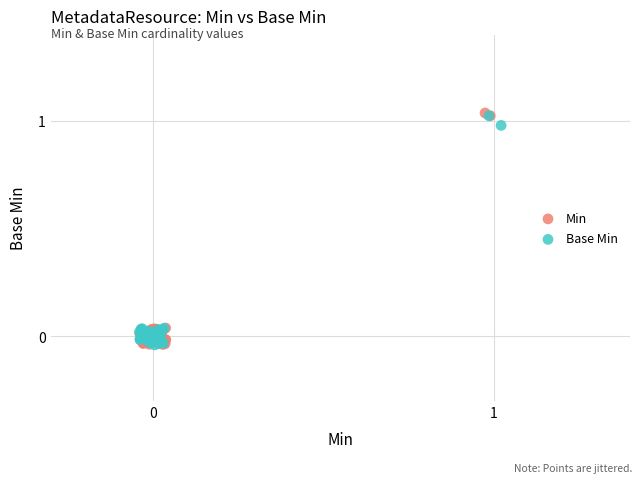

What are all the series names shown in the legend?

Min, Base Min